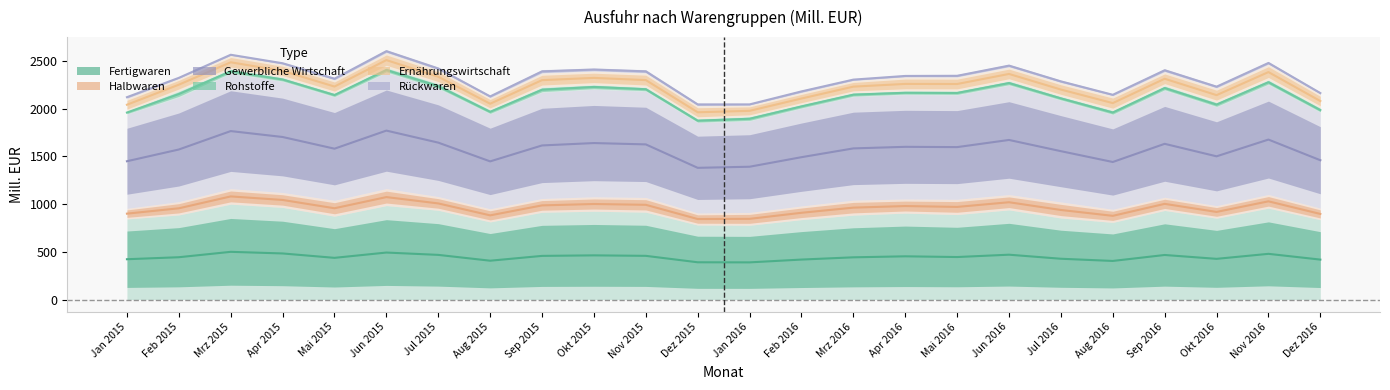

Which has a higher value, Sep 2015 or Apr 2016?

Sep 2015